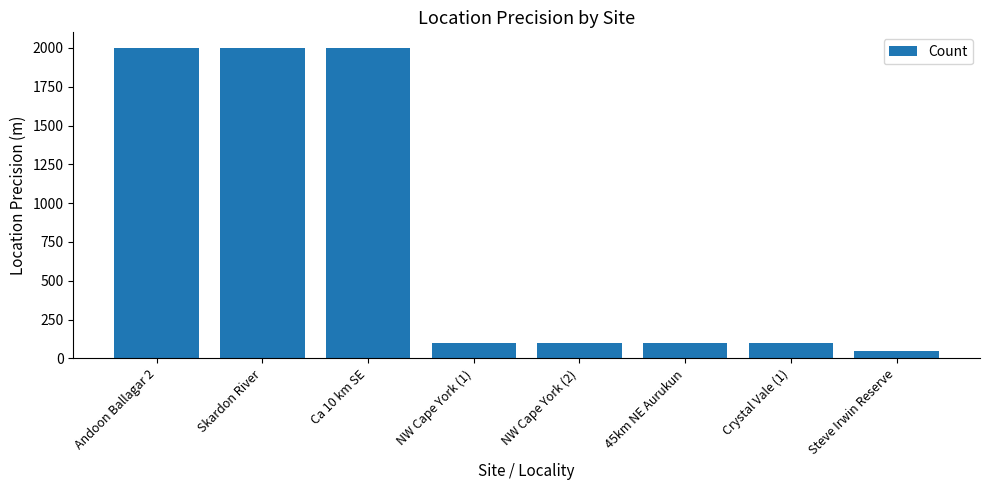

Read the value at Steve Irwin Reserve.

50